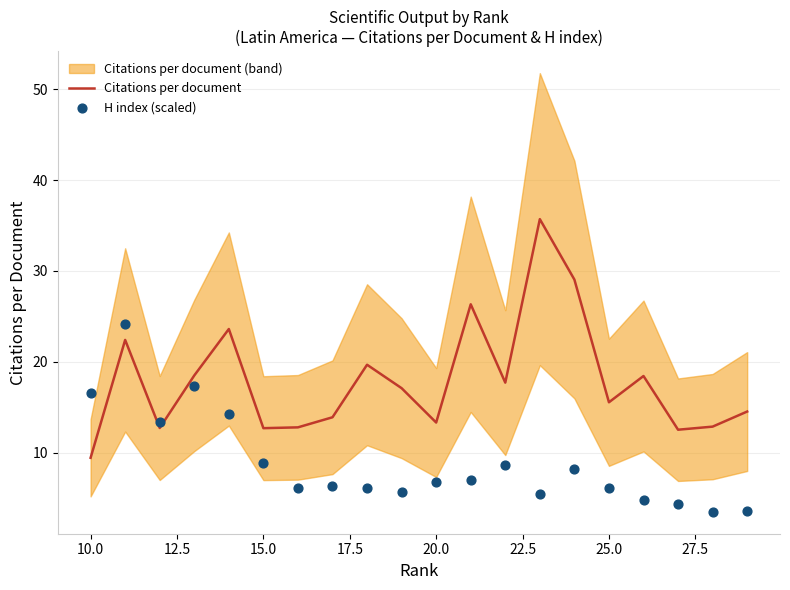

At how many categories does at least one series exceed 15?

12